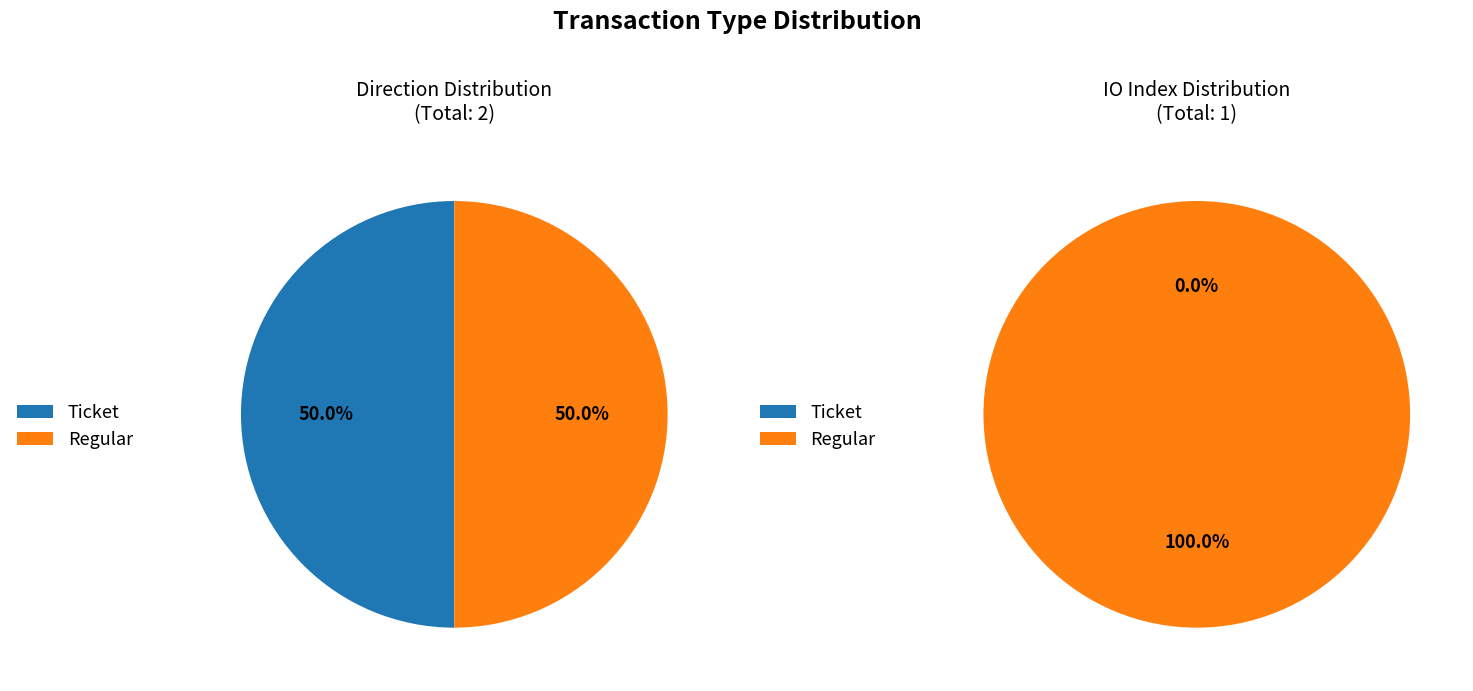

To the nearest percent, what is the average slice percentage?

50%